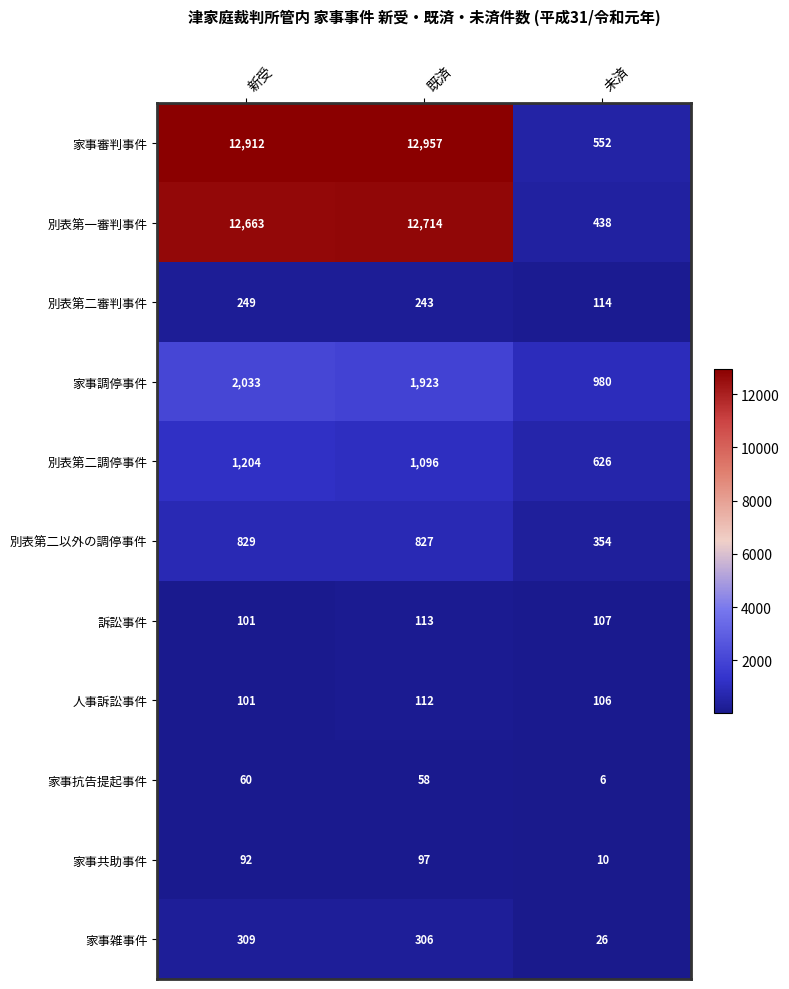

What is the spread (max minus min) of values at 未済?

974